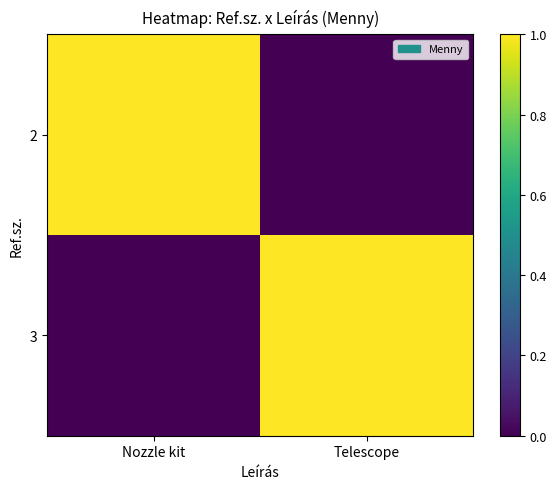

At Nozzle kit, list the series in order from smallest to largest.

3, 2